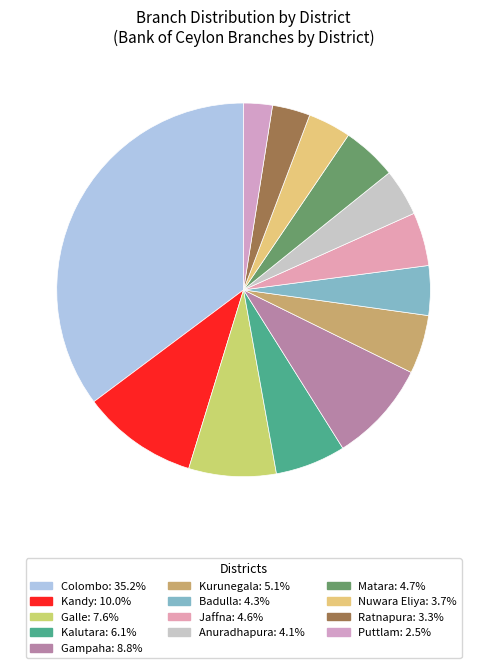

Is the sum of Jaffna and Kandy greater than half?

No